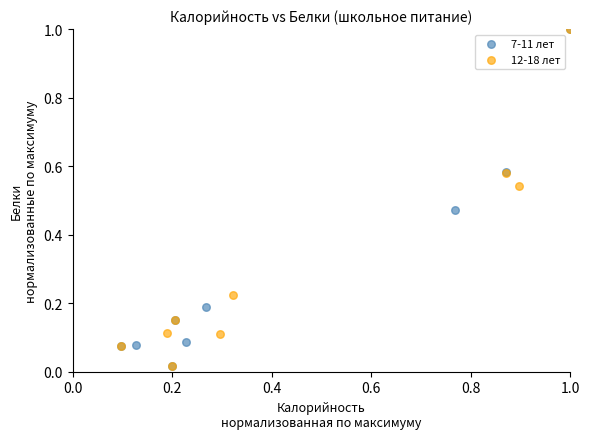

Which series has the widest spread of Y values?

12-18 лет